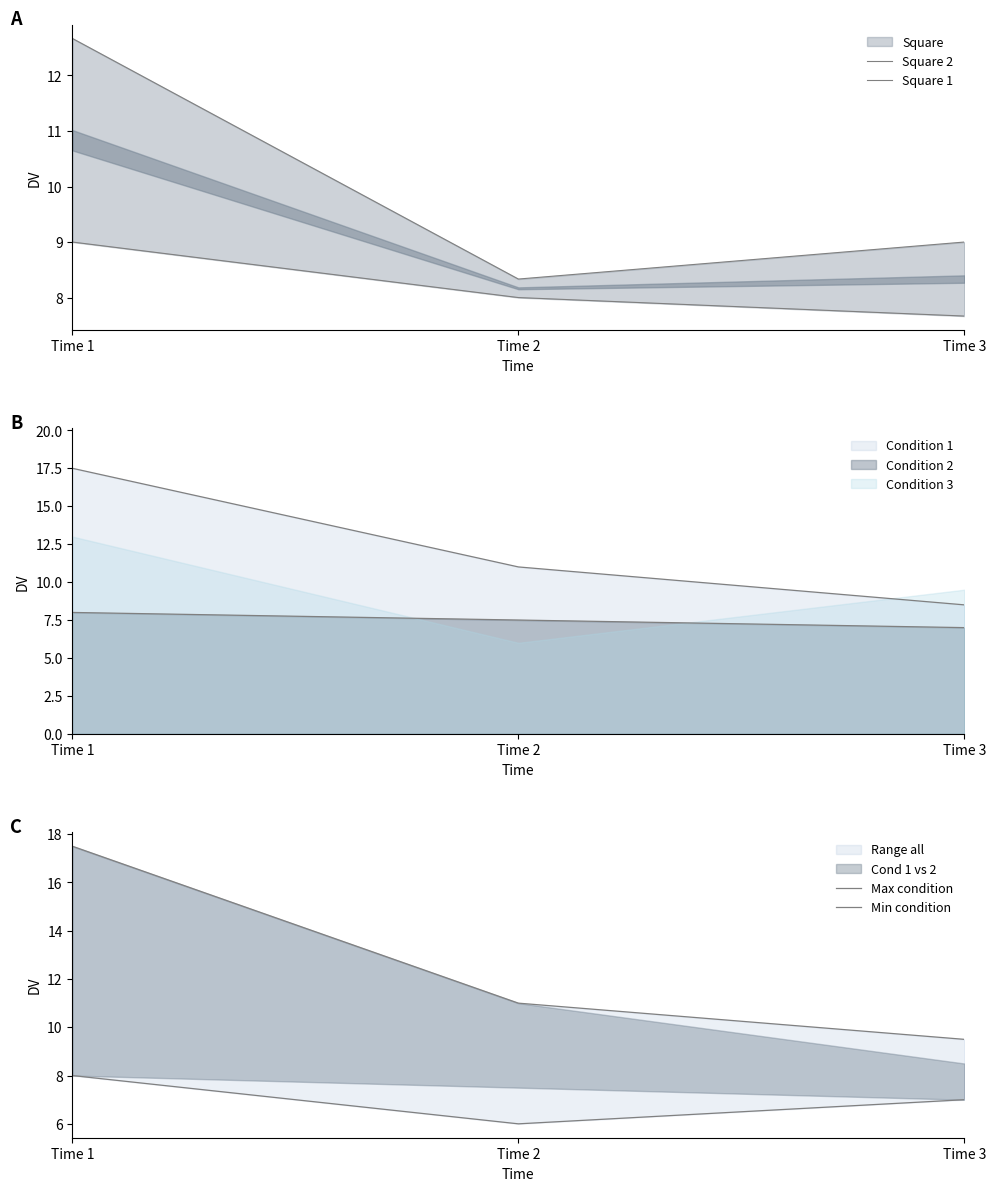

Does the chart display data point markers on the line(s)?

No